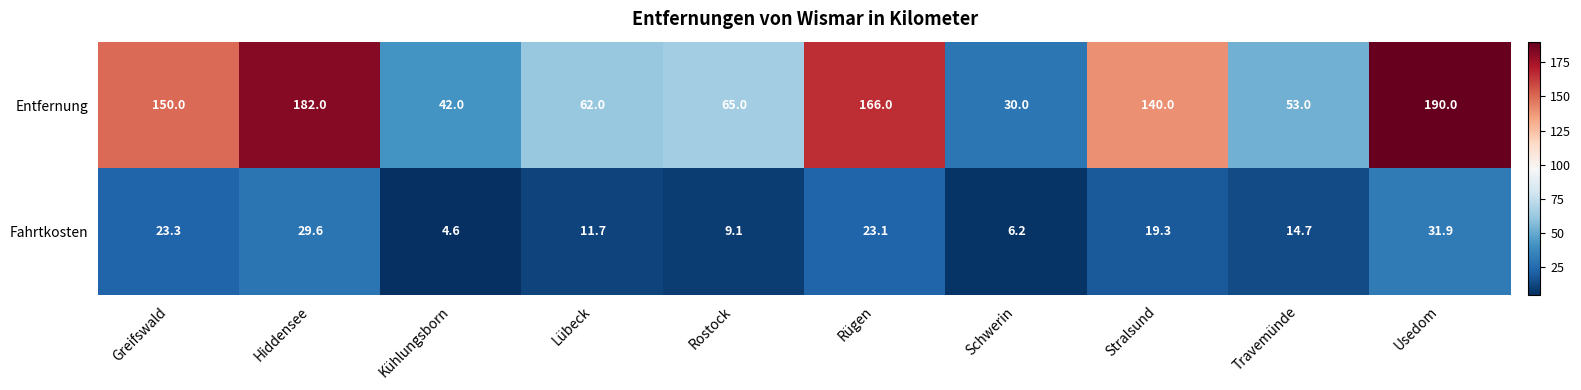

List the series in order of their peak value, lowest first.

Fahrtkosten, Entfernung